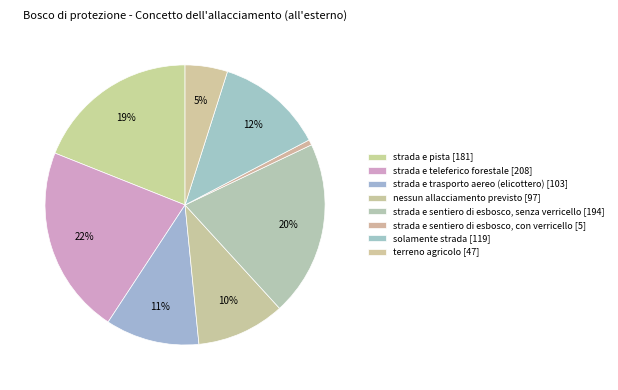

To the nearest percent, what percentage of the pie is strada e teleferico forestale?

22%